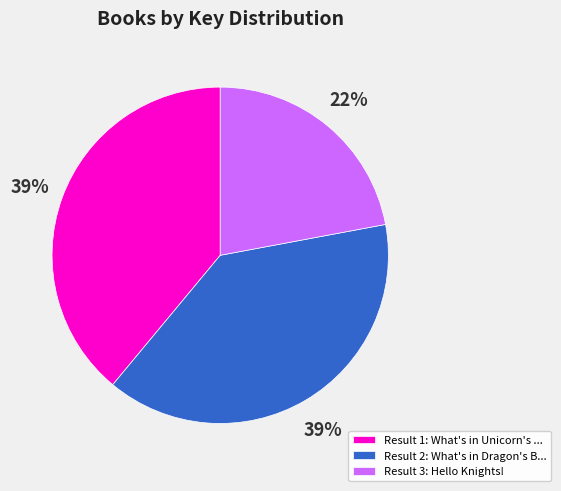

Which slice is the smallest?

Result 3: Hello Knights!